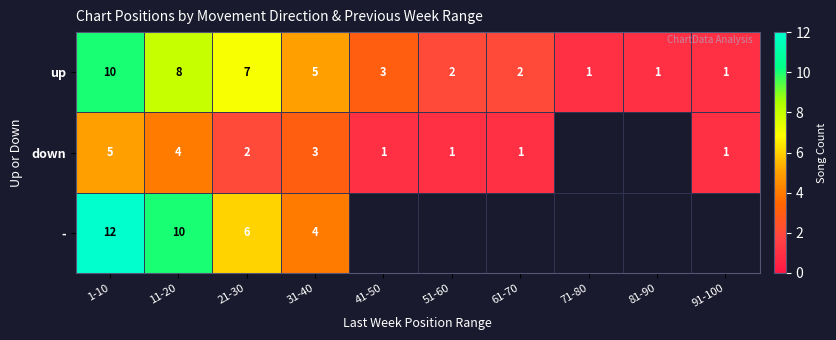

The up series shows 10 at 1-10. True or false?

True